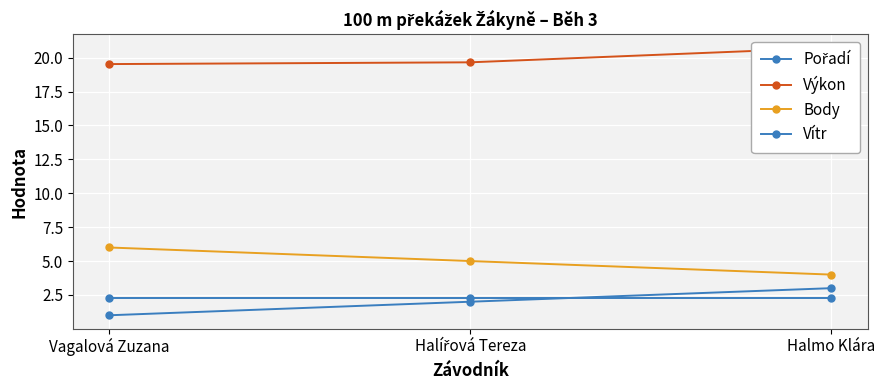

True or false: Výkon has a value of 19.7 at Halířová Tereza.

True